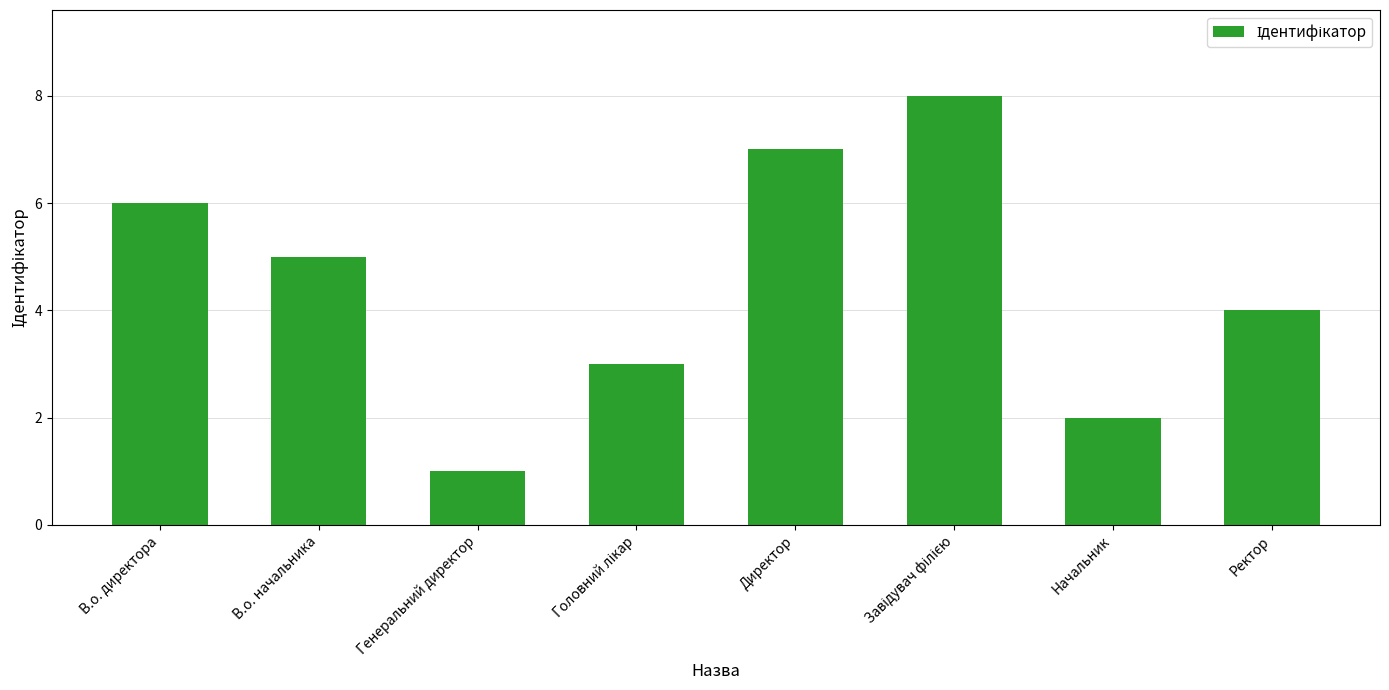

Where is the data nearest to the value 4?

Ректор